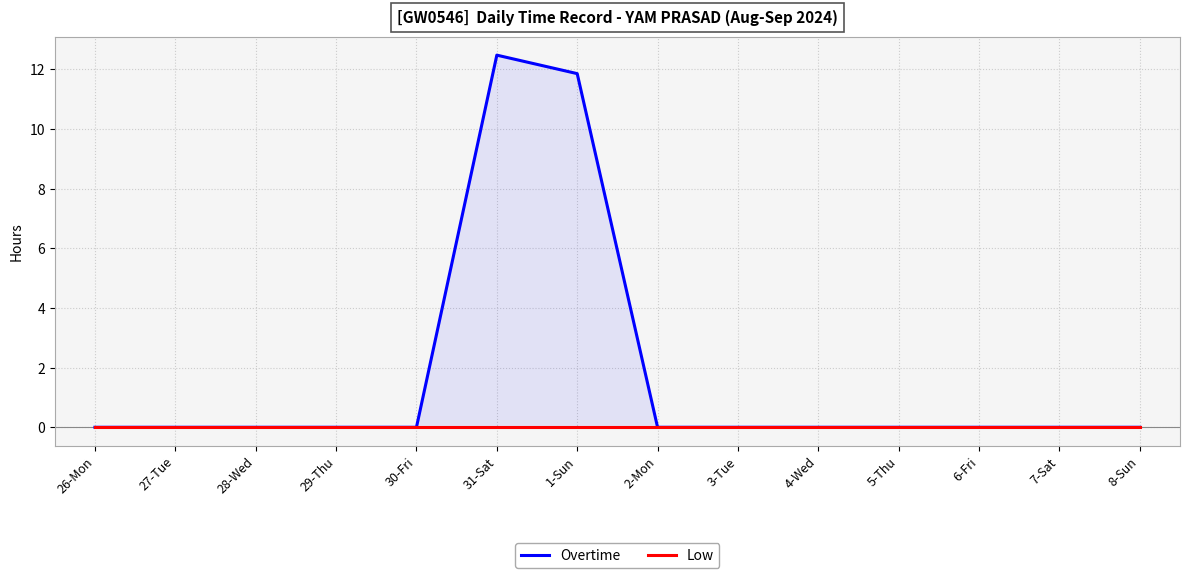

How many distinct data groups are displayed?

2